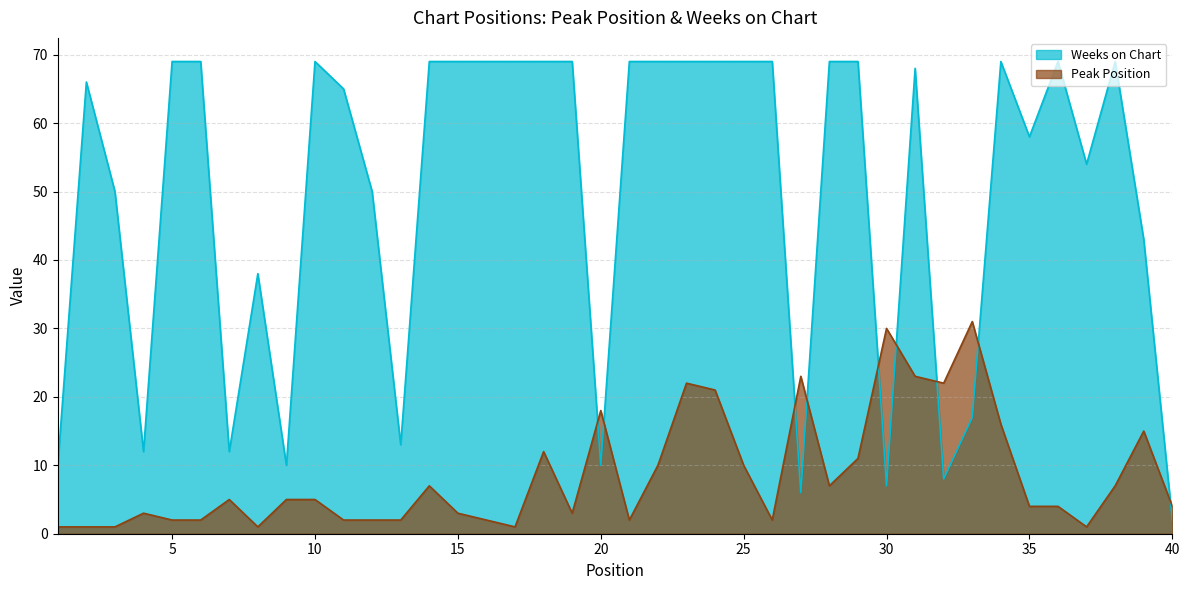

Which series has the largest range (max minus min)?

Weeks on Chart